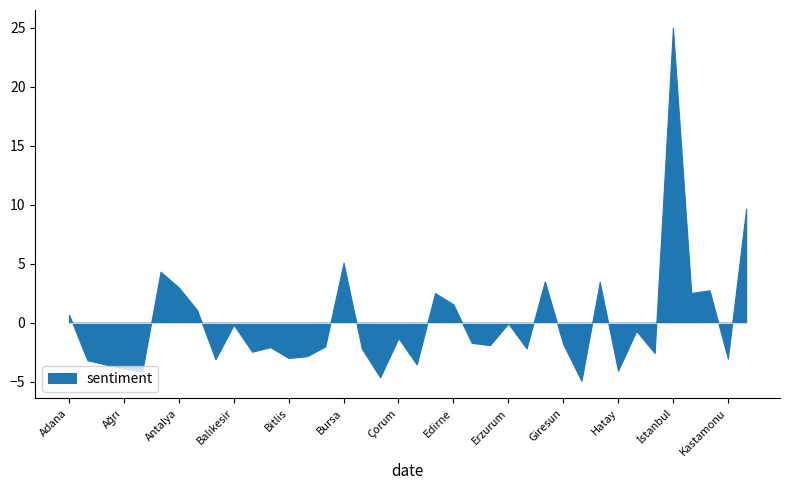

Does the chart display data point markers on the line(s)?

No